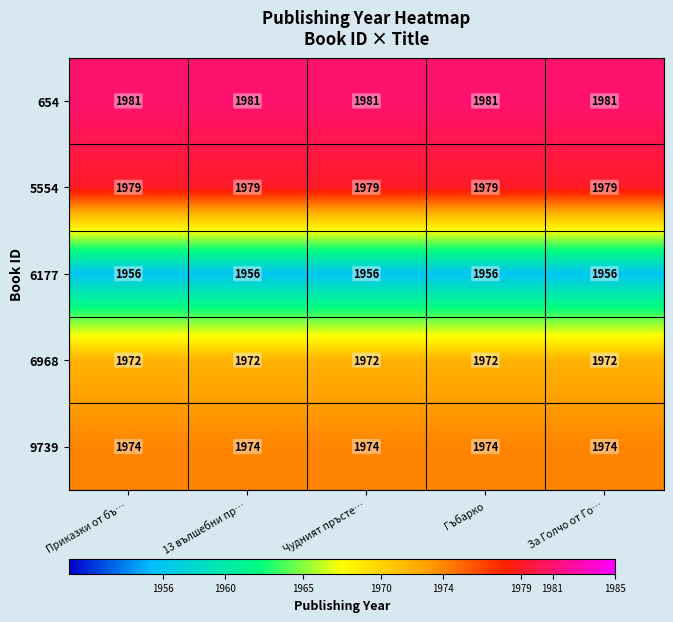

True or false: 5554 has a value of 1979 at Гъбарко.

True